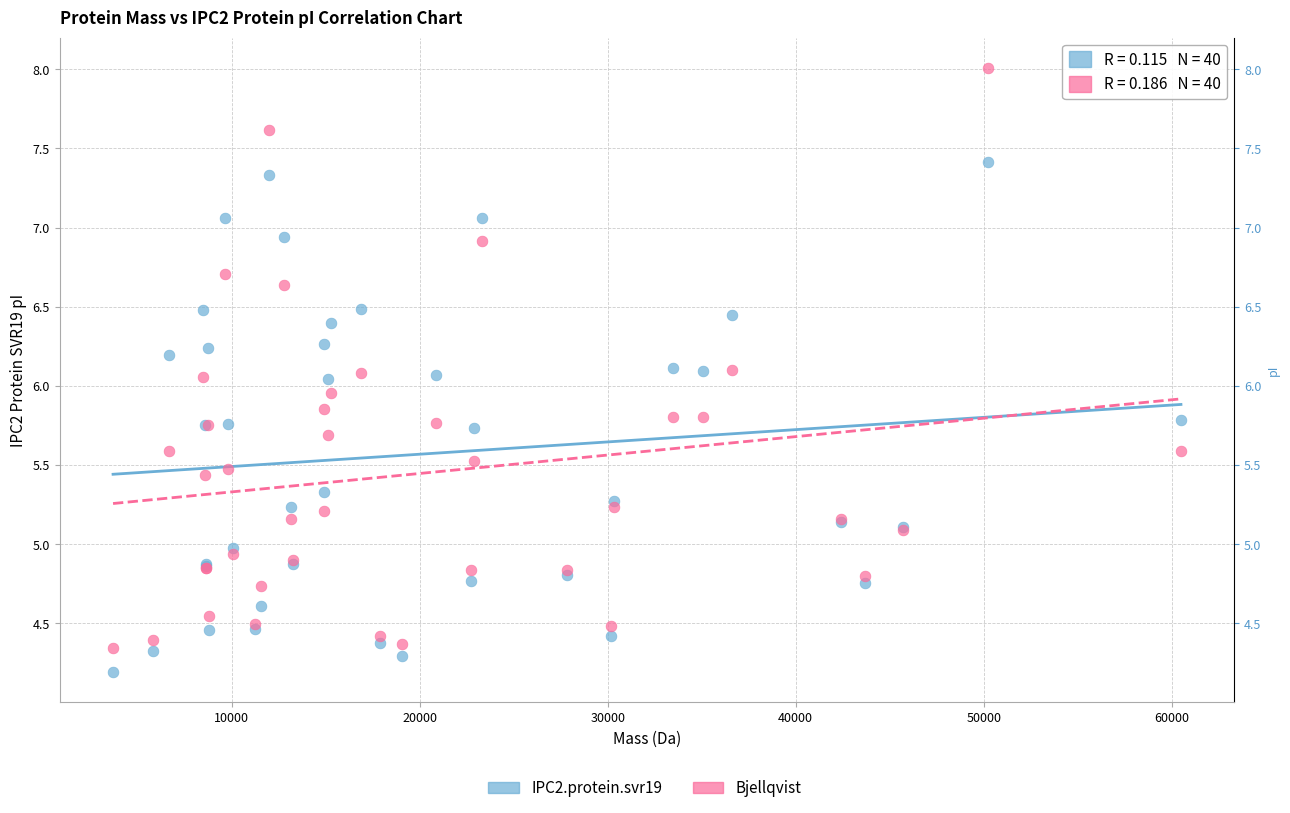

Which series has the largest Y range (max minus min)?

Bjellqvist